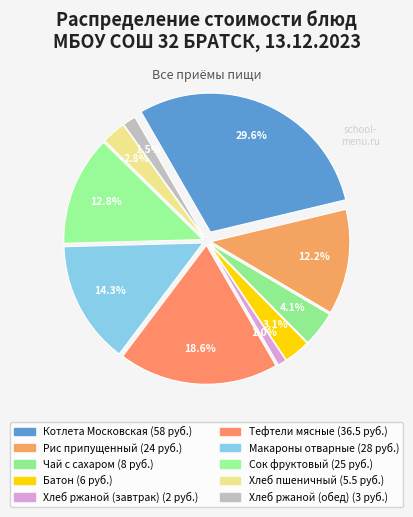

Count the number of slices in the pie.

10